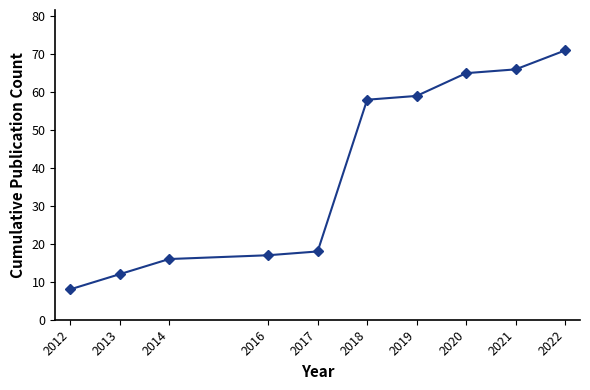

What is the change in value from 2014 to 2019?

+43